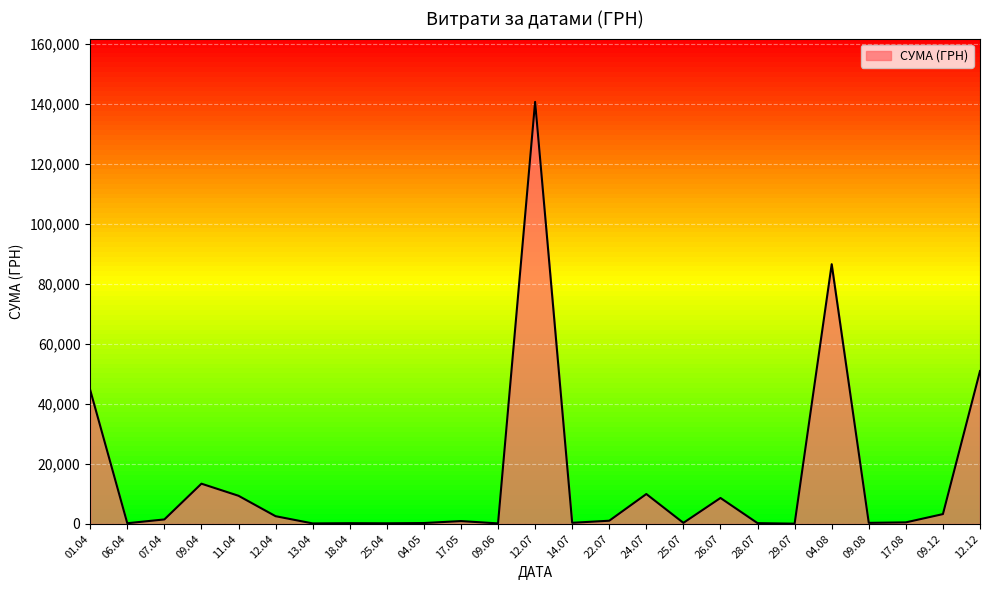

Which label corresponds to the largest value in the chart?

12.07